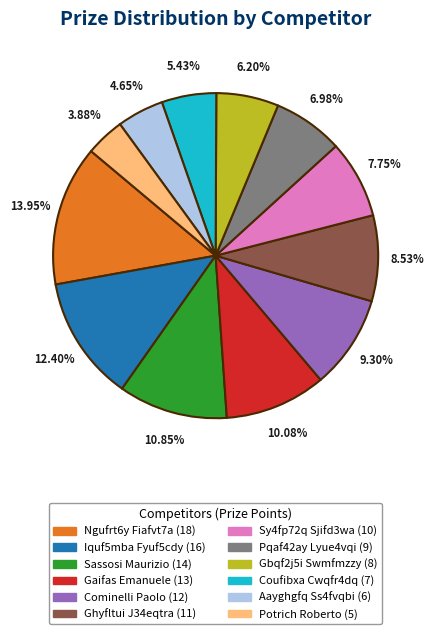

What percentage is the Aayghgfq Ss4fvqbi slice, to the nearest percent?

5%